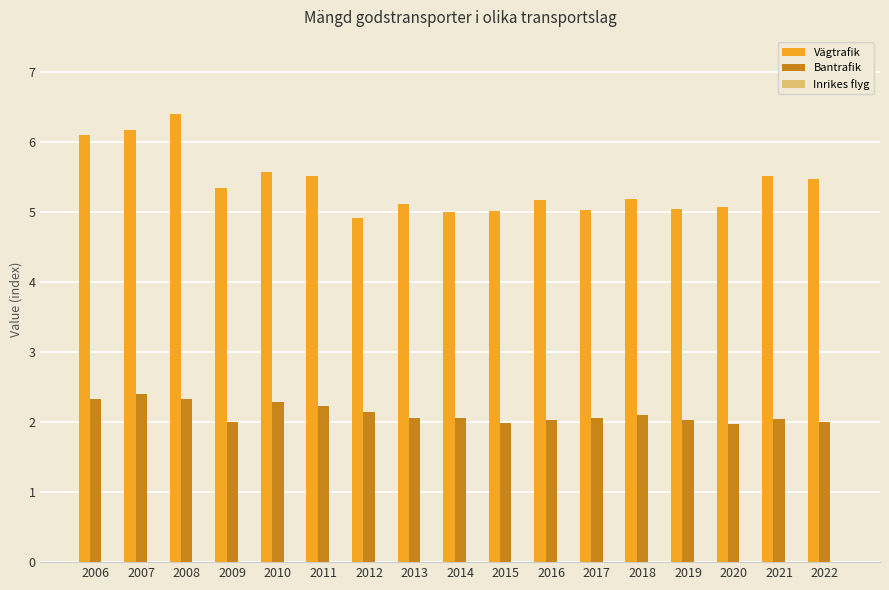

Which series has the largest total across all categories?

Vägtrafik